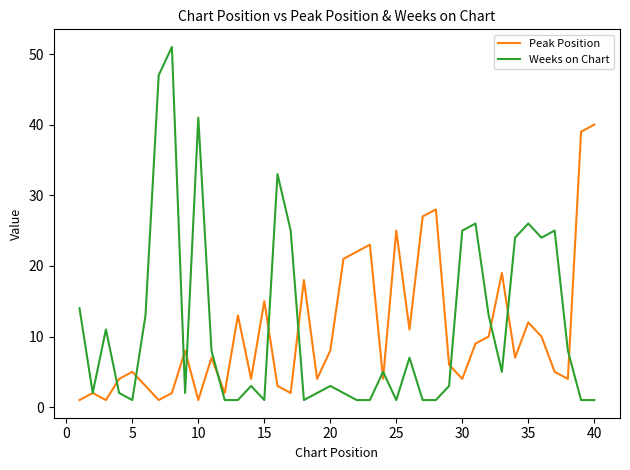

What is the maximum value for Weeks on Chart?

51